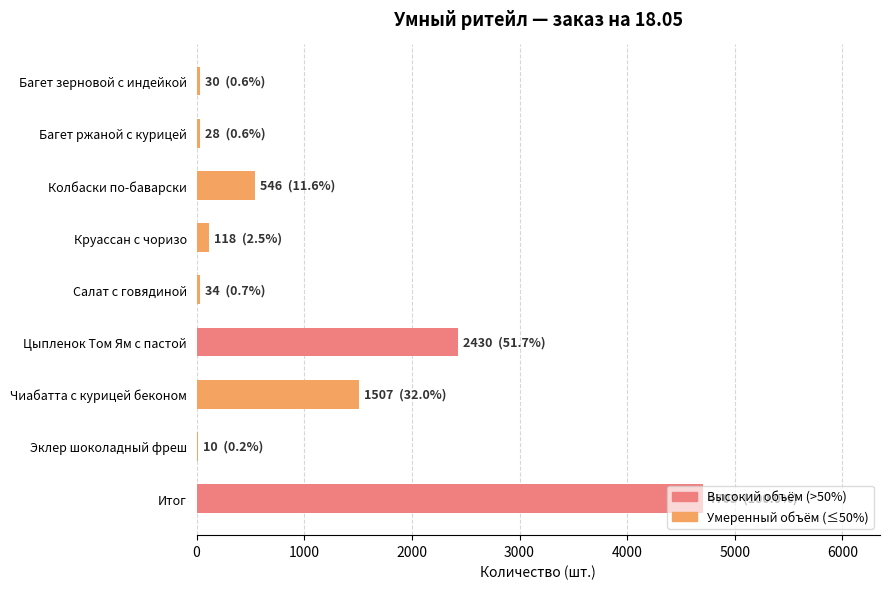

Where is the data nearest to the value 2356?

Цыпленок Том Ям с пастой